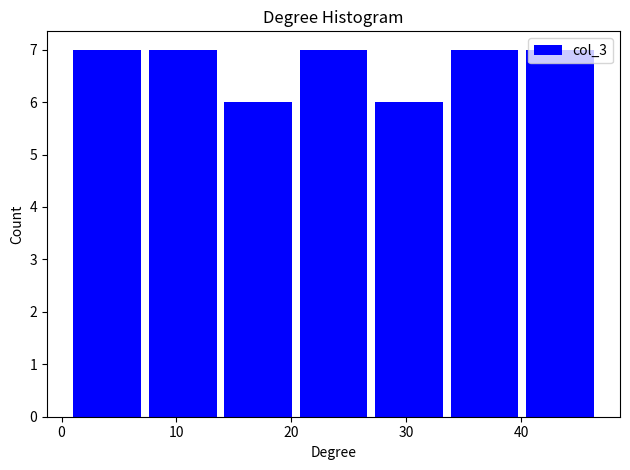

Reading left to right, transcribe this chart: for each bar, give the range it covers on the x-axis and its height. Neither the bar edges nor the heights are printed on the chart, so give them approximately, as read against the axes.

1 to 8: 7
8 to 14: 7
14 to 21: 6
21 to 27: 7
27 to 34: 6
34 to 40: 7
40 to 47: 7